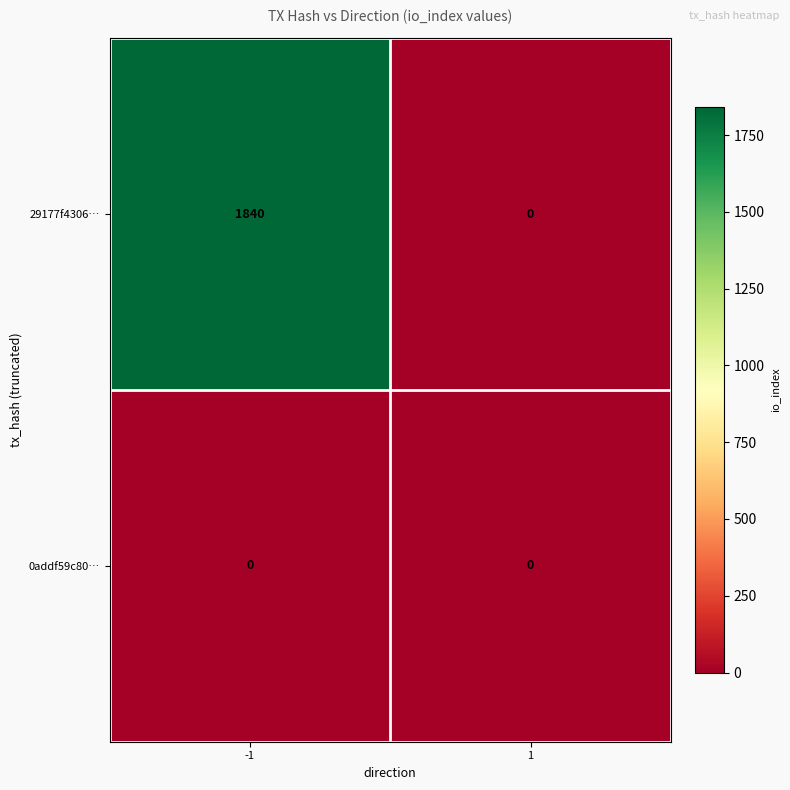

Reading right to left, transcribe all the data shown in this chart.

29177f4306…: 0	1840
0addf59c80…: 0	0